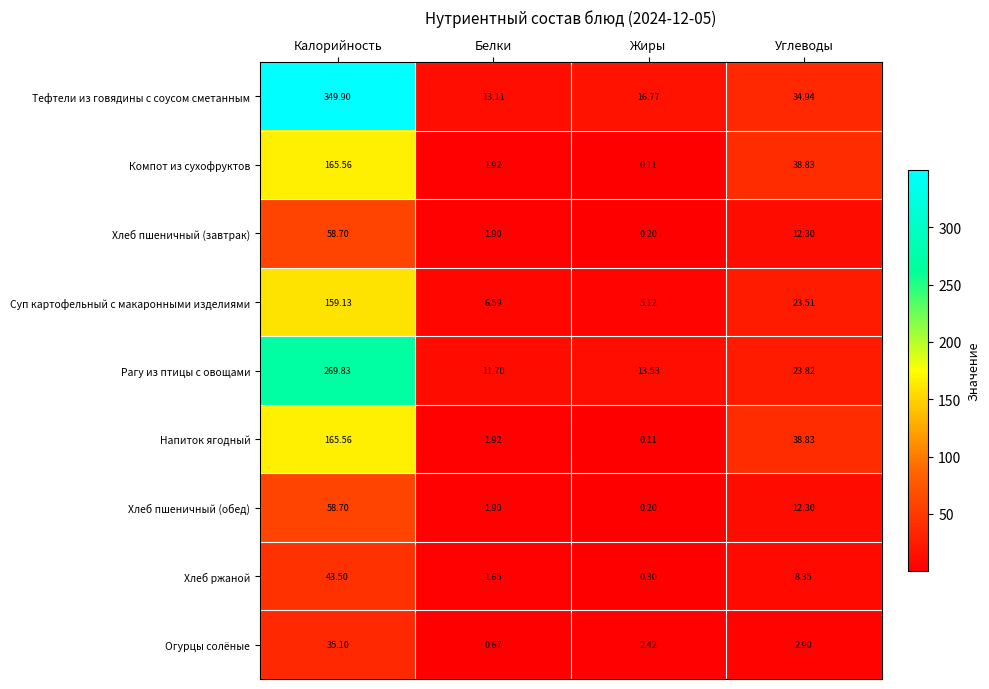

Rank the categories by Рагу из птицы с овощами value from lowest to highest.

Белки, Жиры, Углеводы, Калорийность